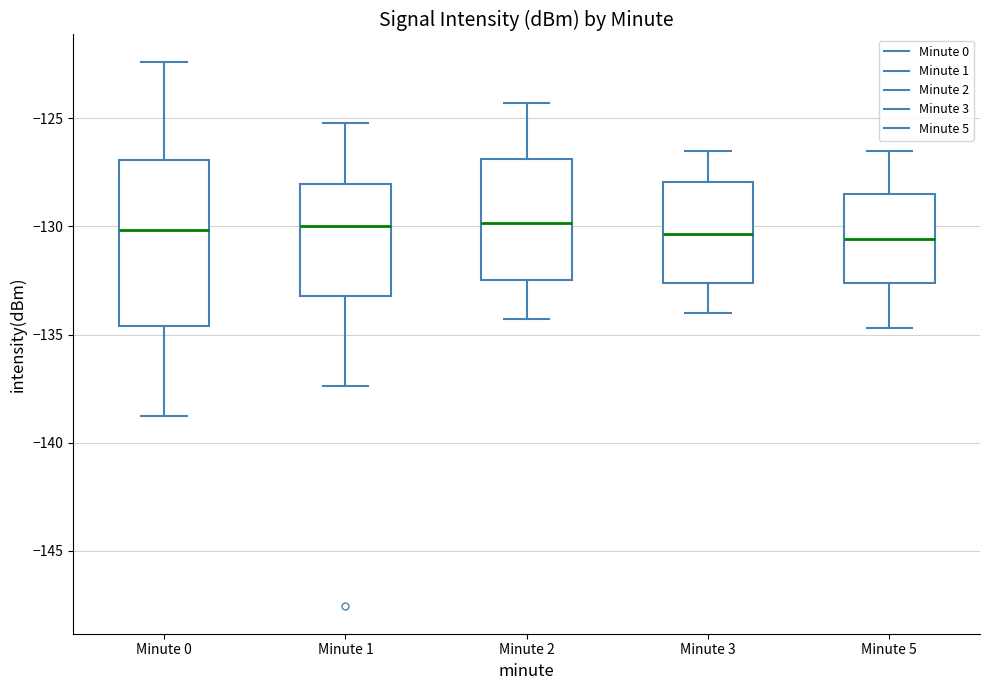

Reading left to right, transcribe this box plot: for each box, give where its median line is, the range the box spans, and where its two whiskers end, as read against the y-axis. The values are not printed on the chart, so give them approximately, as read against the axis.

Minute 0: median -130.0, box -134.5 to -127.0, whiskers -138.5 to -122.5
Minute 1: median -130.0, box -133.0 to -128.0, whiskers -137.5 to -125.0
Minute 2: median -130.0, box -132.5 to -127.0, whiskers -134.5 to -124.5
Minute 3: median -130.5, box -132.5 to -128.0, whiskers -134.0 to -126.5
Minute 5: median -130.5, box -132.5 to -128.5, whiskers -134.5 to -126.5